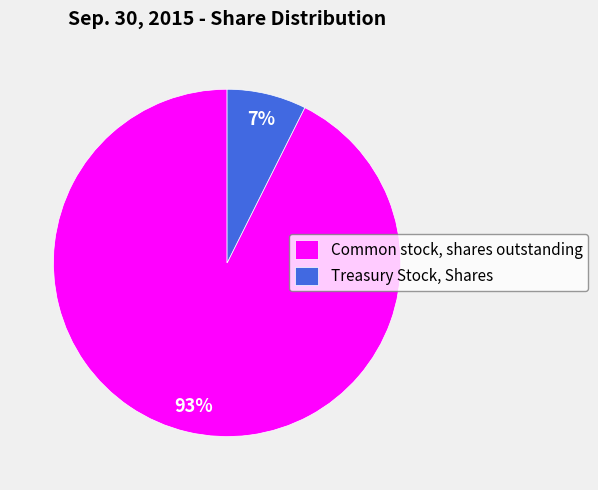

To the nearest percent, what is the average slice percentage?

50%